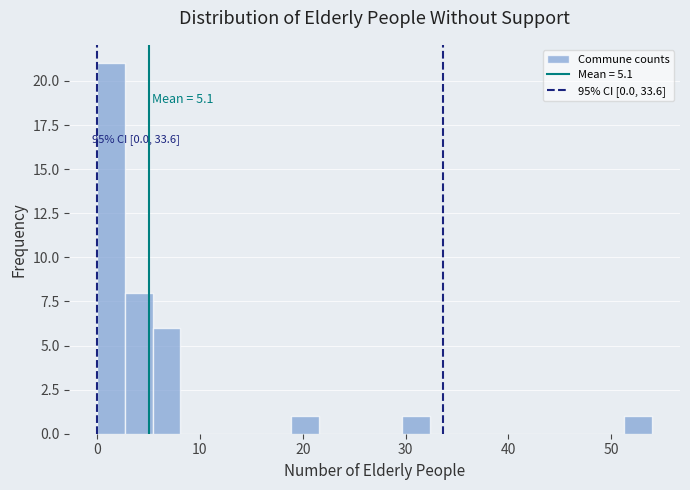

Read against the x-axis, roughly where is the centre of the tallest bar?

1